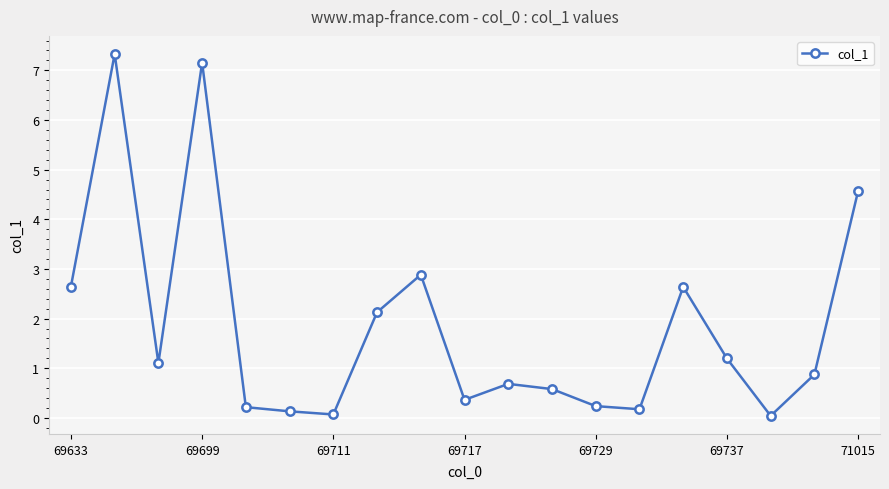

What is the difference between the maximum and minimum values?

7.3